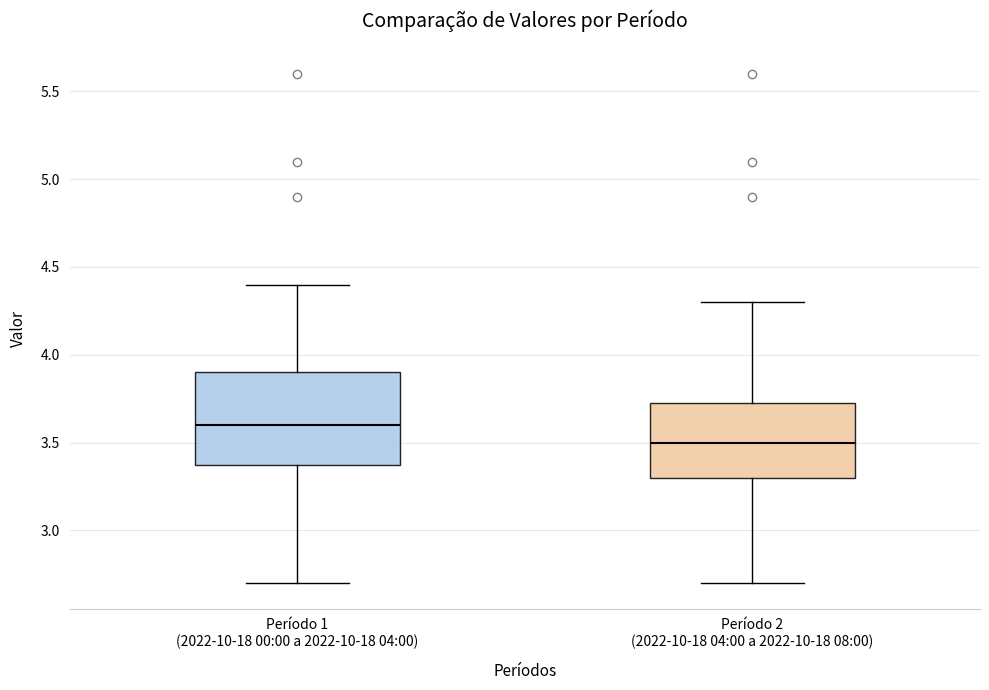

Reading left to right, read every box against the y-axis: the position of its median line, the range the box covers, and the ends of its whiskers. The values are not printed on the chart, so give them approximately, as read against the axis.

Período 1 (2022-10-18 00:00 a 2022-10-18 04:00): median 3.60, box 3.40 to 3.90, whiskers 2.70 to 4.40
Período 2 (2022-10-18 04:00 a 2022-10-18 08:00): median 3.50, box 3.30 to 3.75, whiskers 2.70 to 4.30